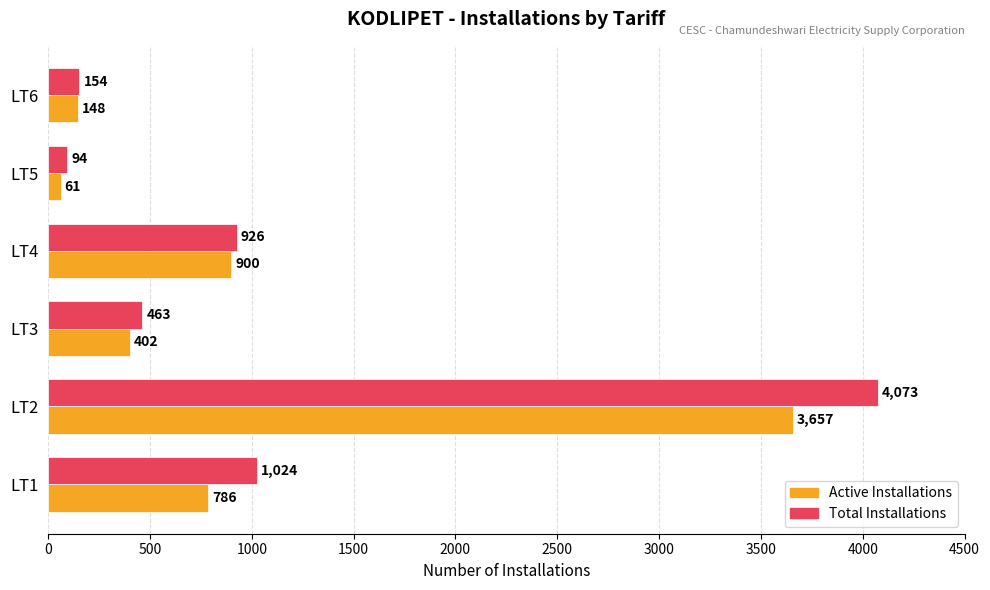

Rank the series by their maximum value, from highest to lowest.

Total Installations, Active Installations